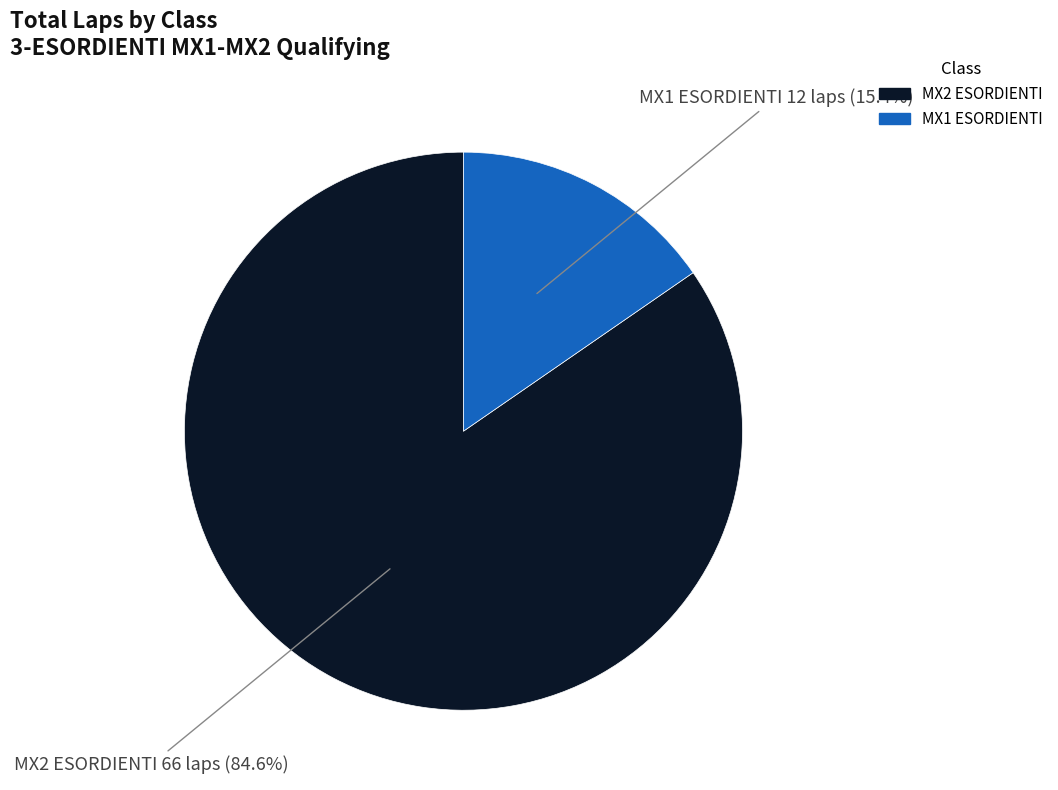

Rank the categories by value from lowest to highest.

MX1 ESORDIENTI, MX2 ESORDIENTI